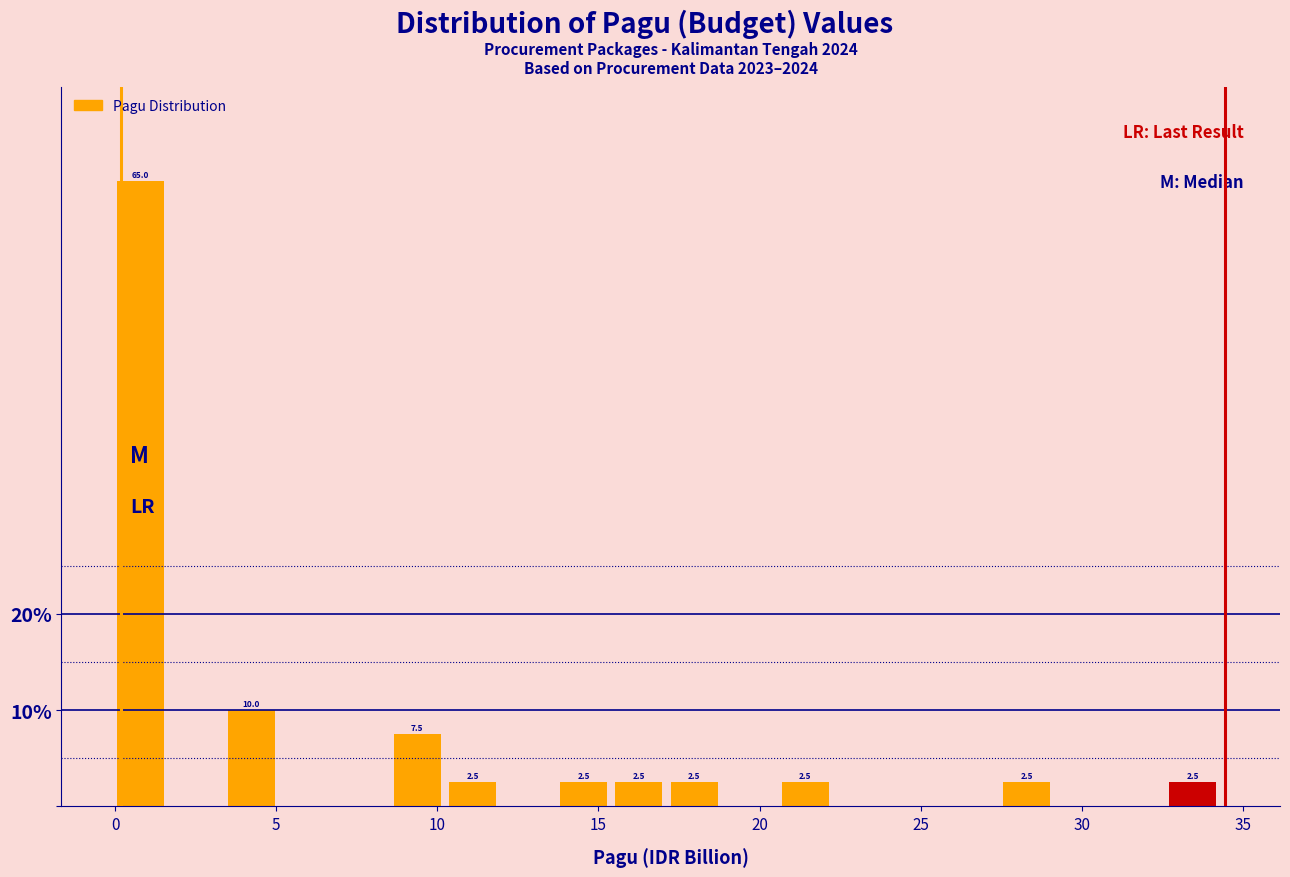

Read against the x-axis, roughly where is the centre of the tallest bar?

1.0